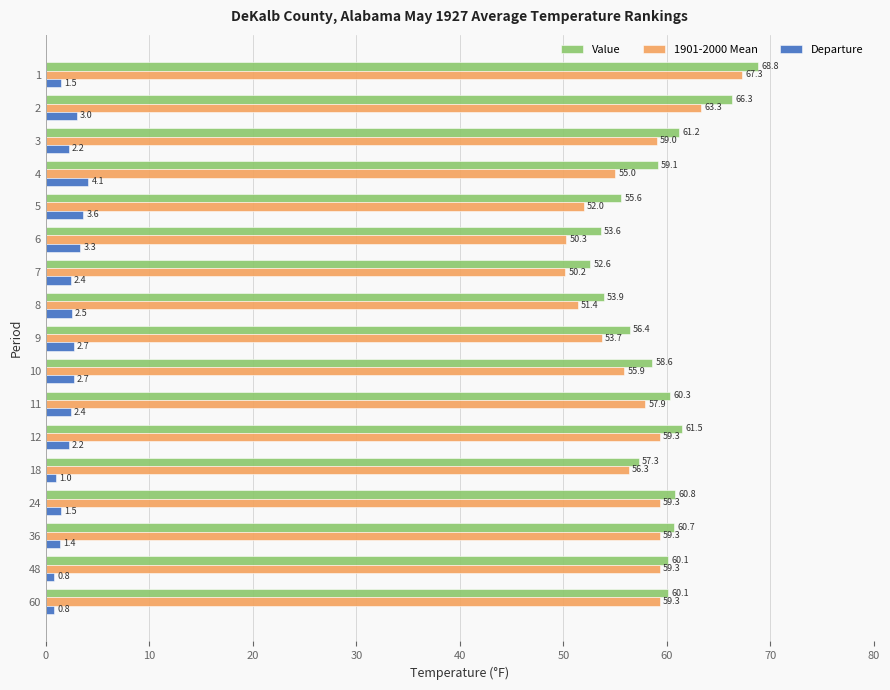

What value does the Value series have at 1?

68.8